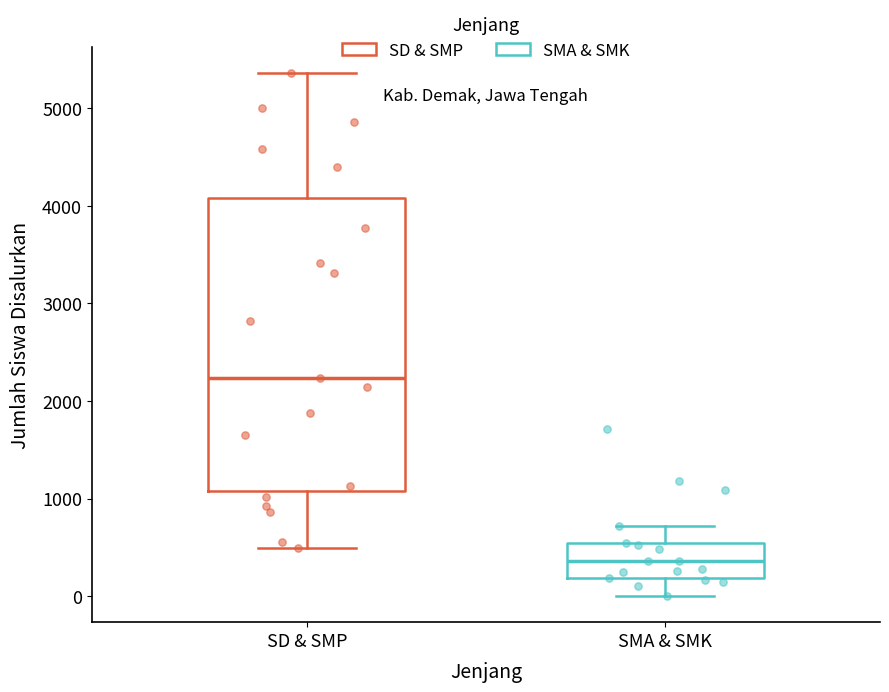

Where is the lower edge of the box for SMA & SMK on the y-axis? The values are not printed on the chart, so give them approximately, as read against the axis.

200